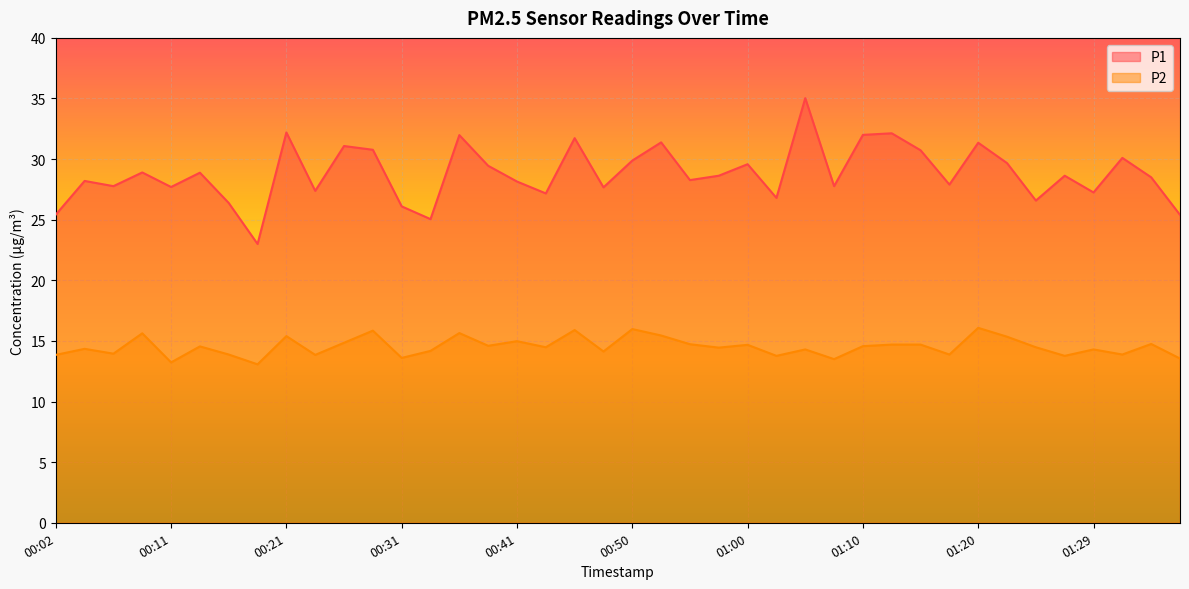

At which label does P2 first exceed 14?

00:04